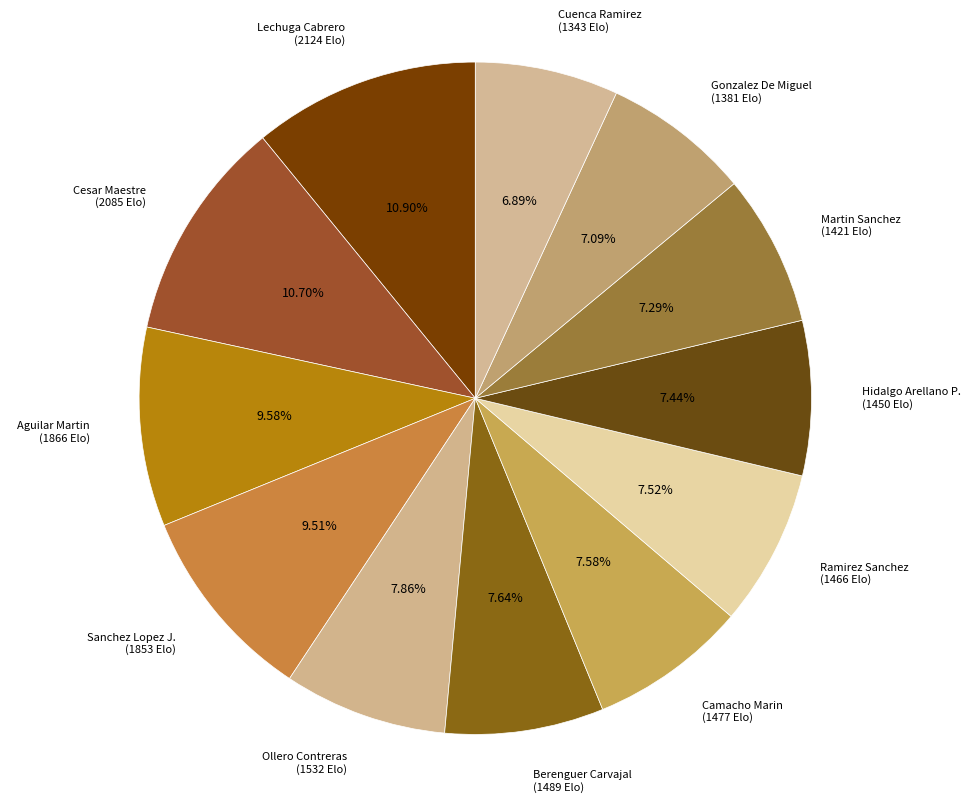

Combined, do Lechuga Cabrero (2124 Elo) and Sanchez Lopez J. (1853 Elo) account for over 50%?

No